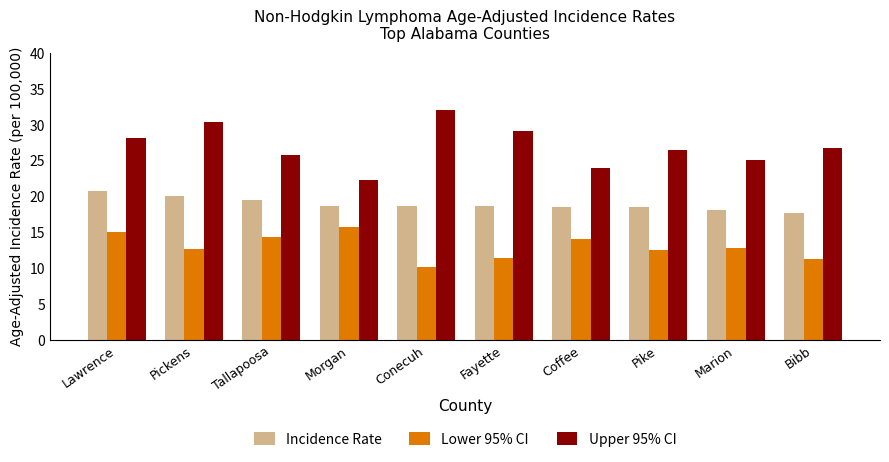

At which label does Lower 95% CI first exceed 12?

Lawrence